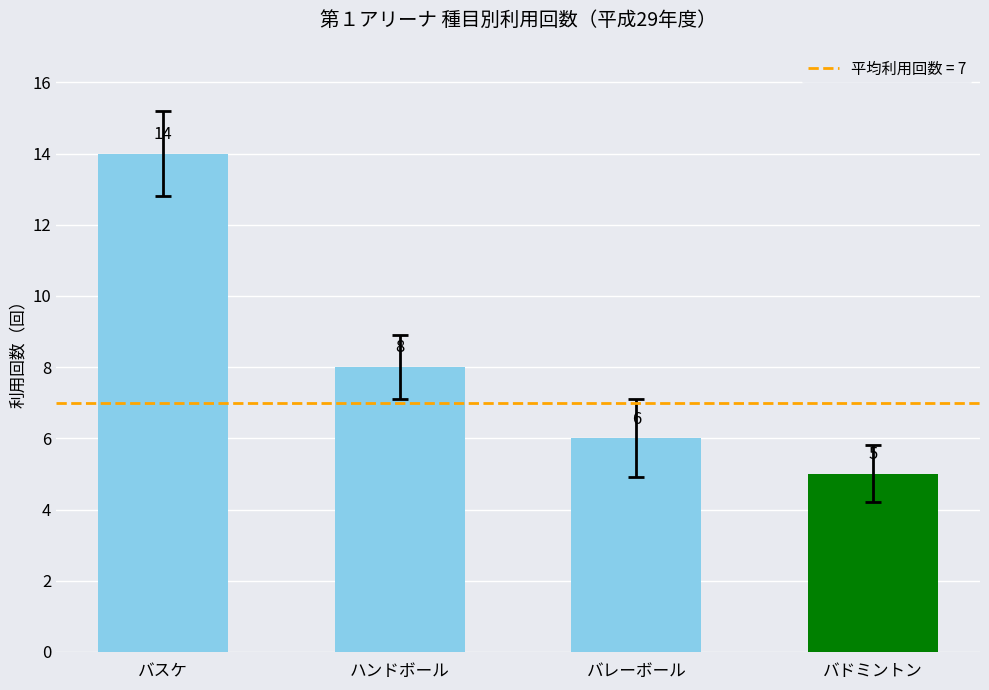

Count the values in the range 6 to 14.

3